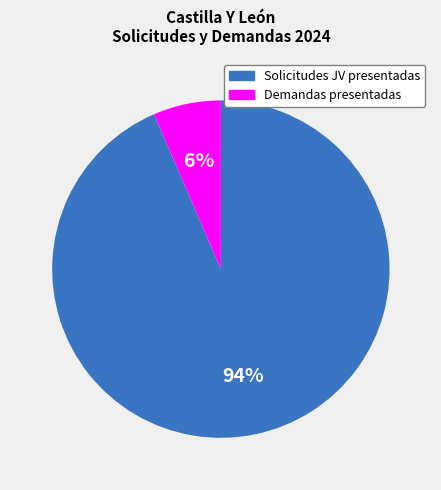

Count the number of slices in the pie.

2